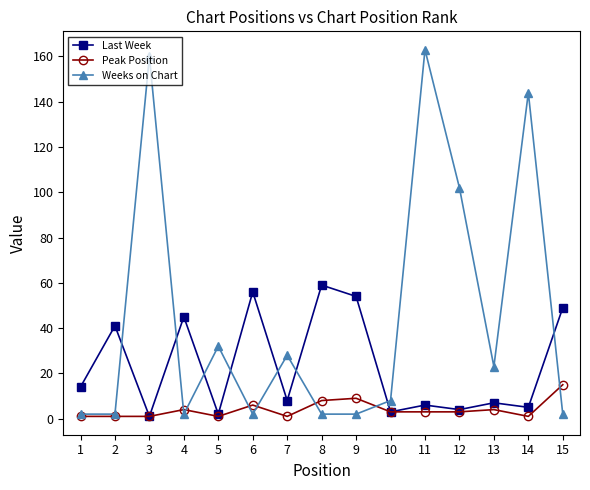

What is the maximum value shown in the chart?

163